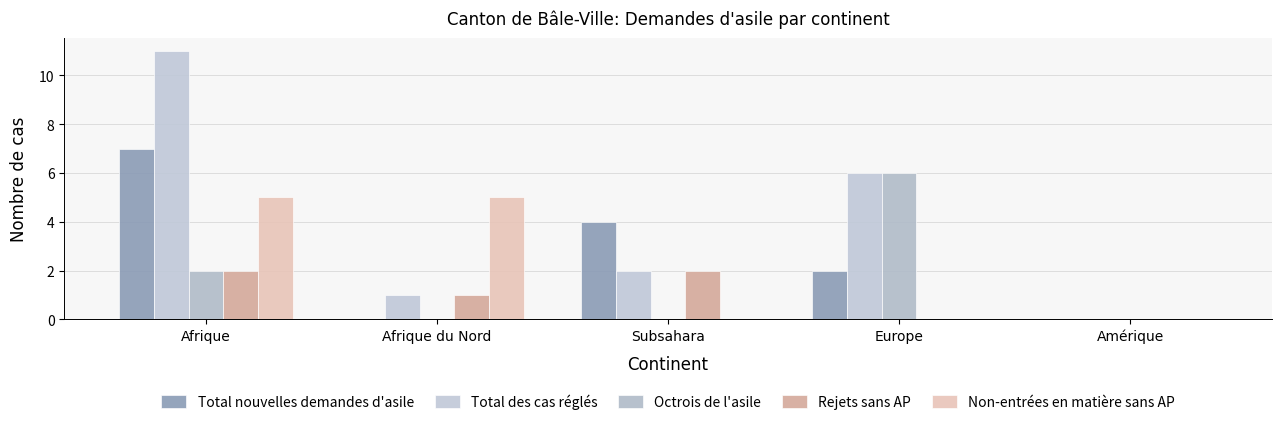

What is the average value of the Total des cas réglés series?

4